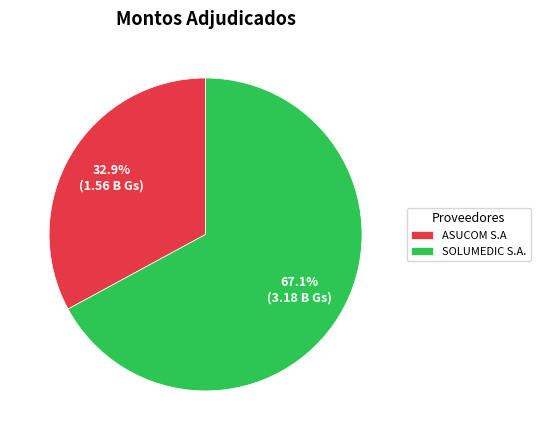

To the nearest percent, what portion does SOLUMEDIC S.A. represent?

67%